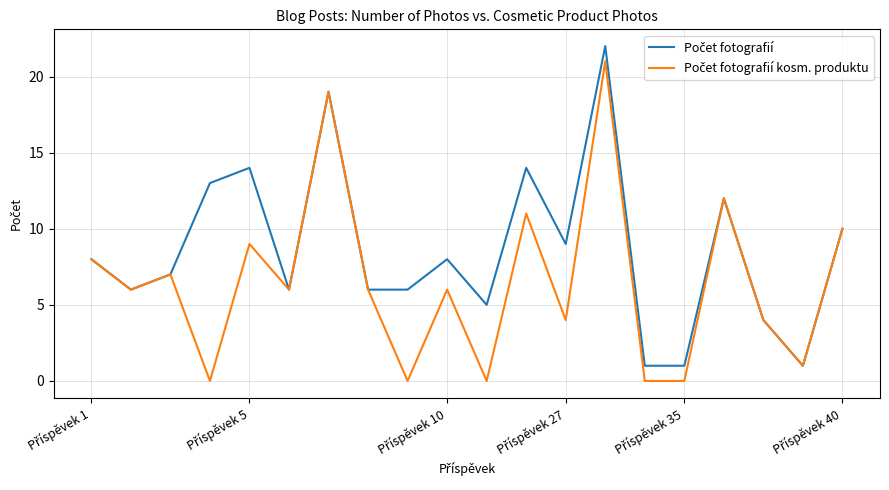

What is the maximum value shown in the chart?

22